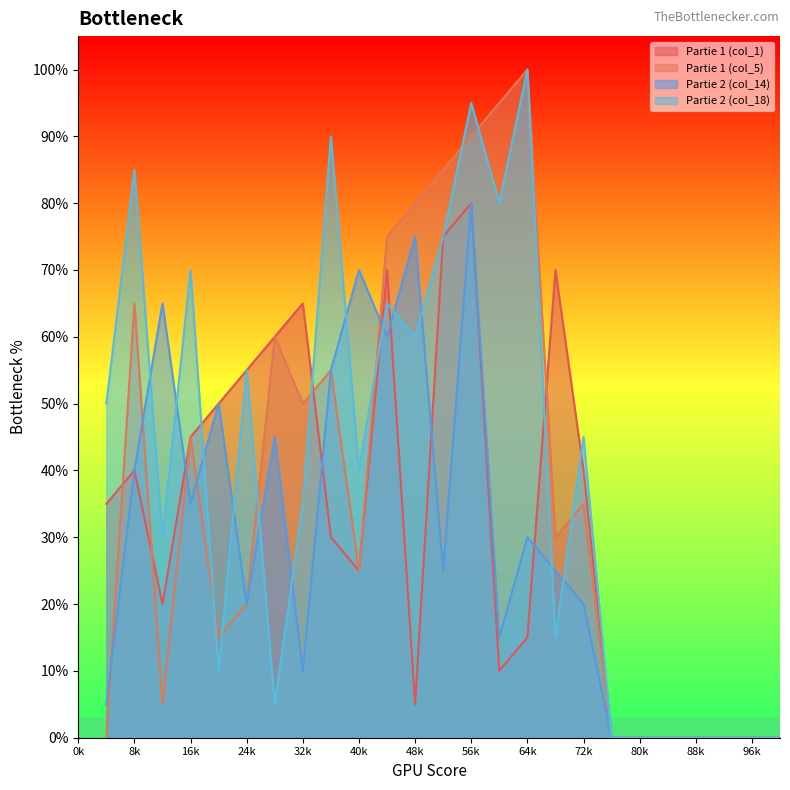

True or false: Partie 2 (col_14) has more than 1 points higher than both neighbors.

True